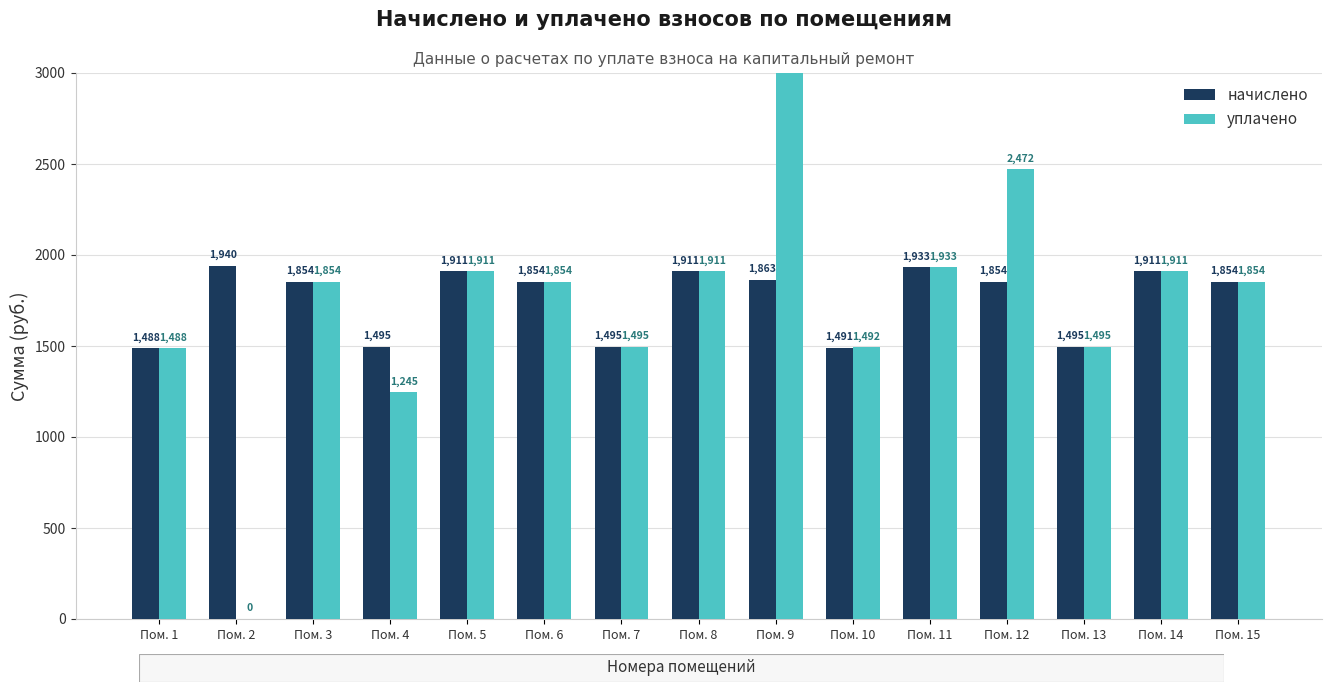

Which label corresponds to the largest value in the chart?

Пом. 9